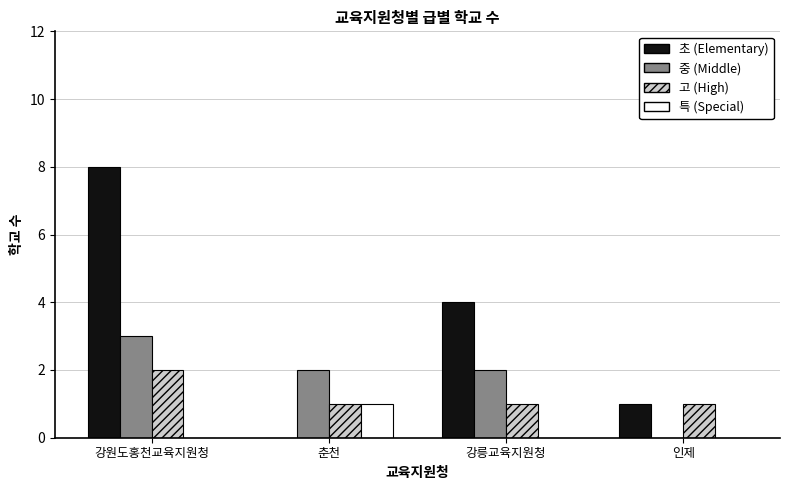

Which label corresponds to the largest value in the chart?

강원도홍천교육지원청